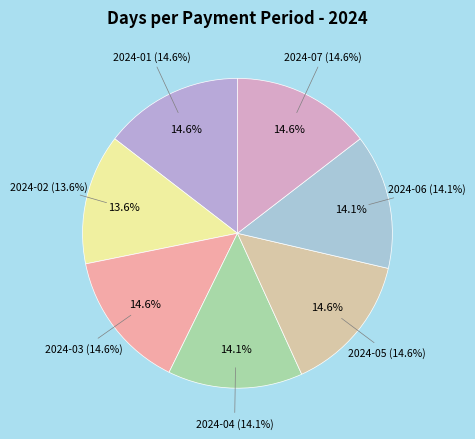

Does any single category account for the majority?

No